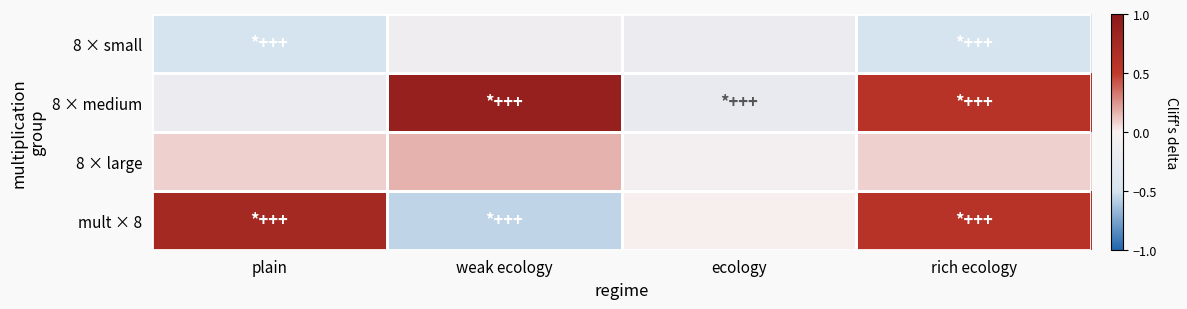

What is the greatest value displayed?

0.9